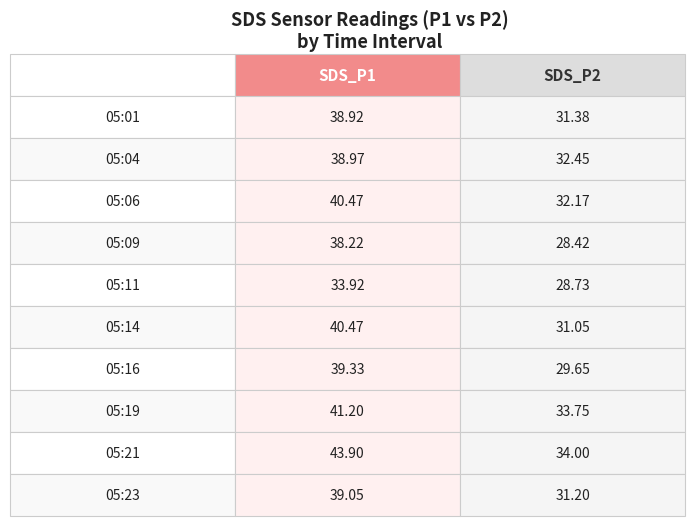

How many values in the SDS_P2 series are below 31?

3